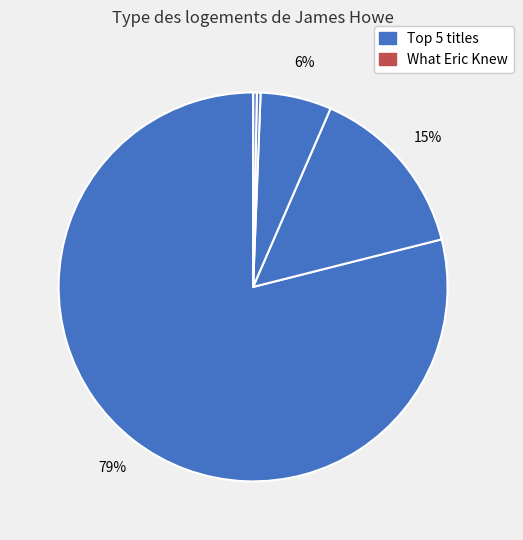

Count the number of slices in the pie.

6